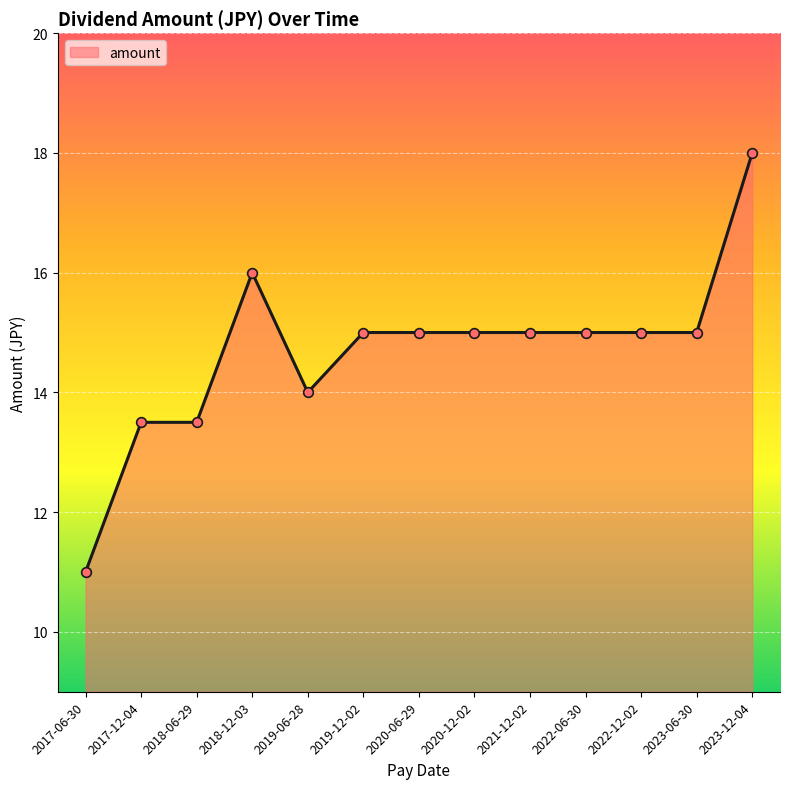

What is the difference between the maximum and minimum values?

7.0